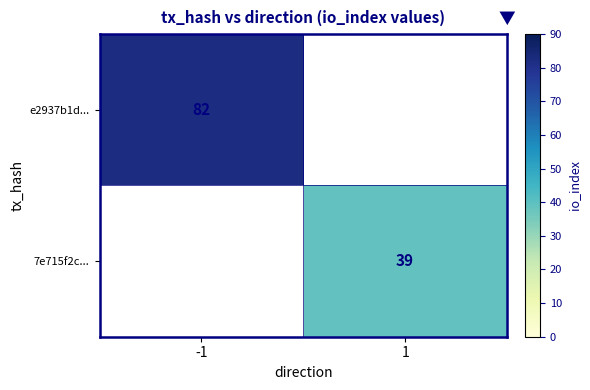

What is the total value across all series at -1?

82